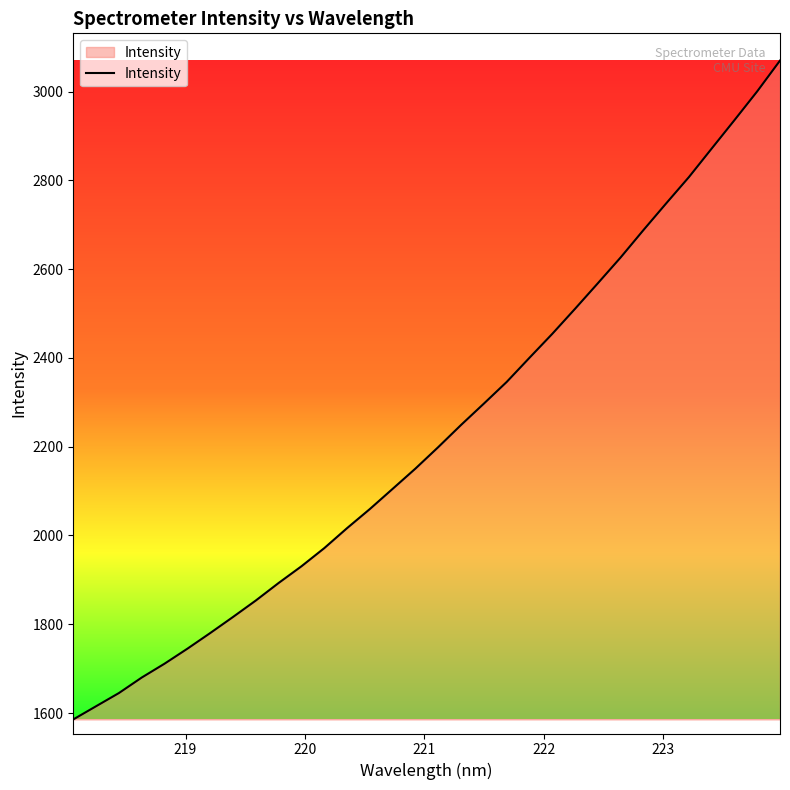

What is the maximum value shown in the chart?

3069.8